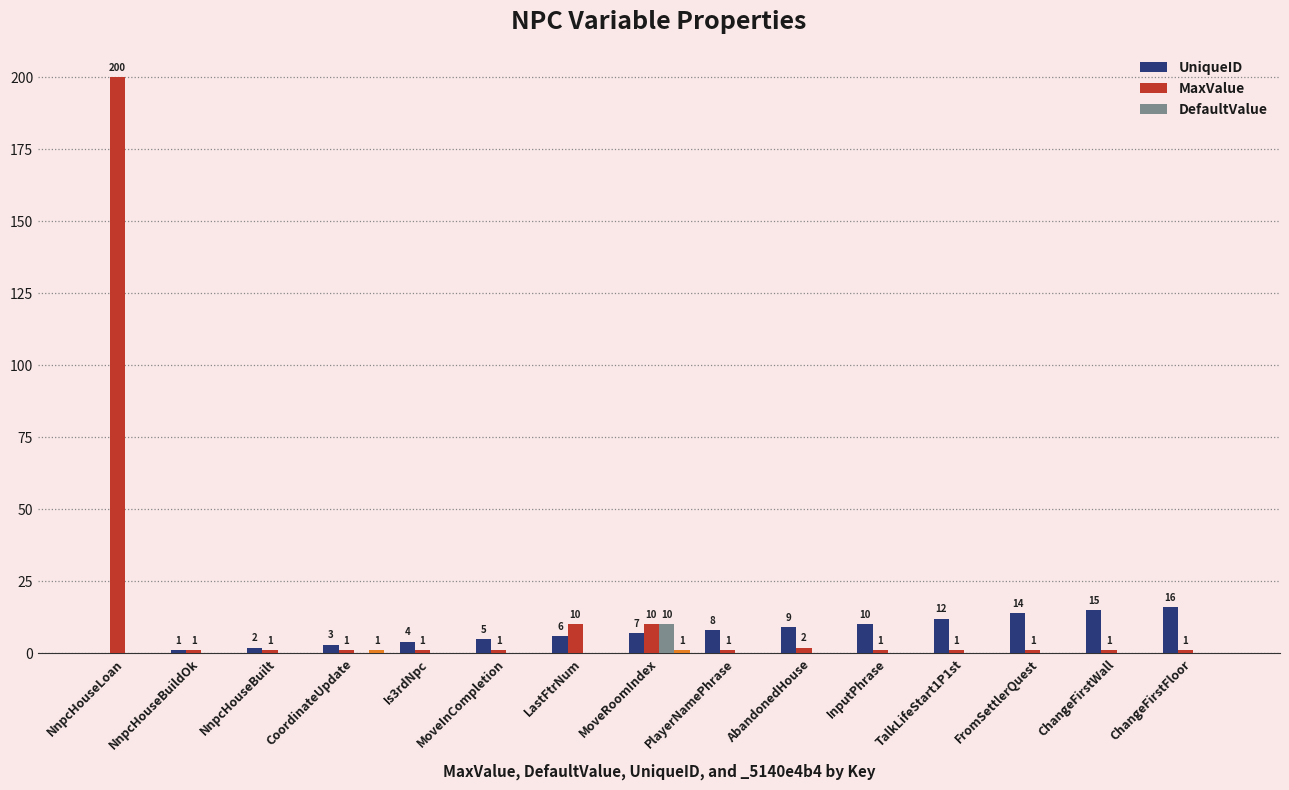

Does the chart contain stacked bars?

No